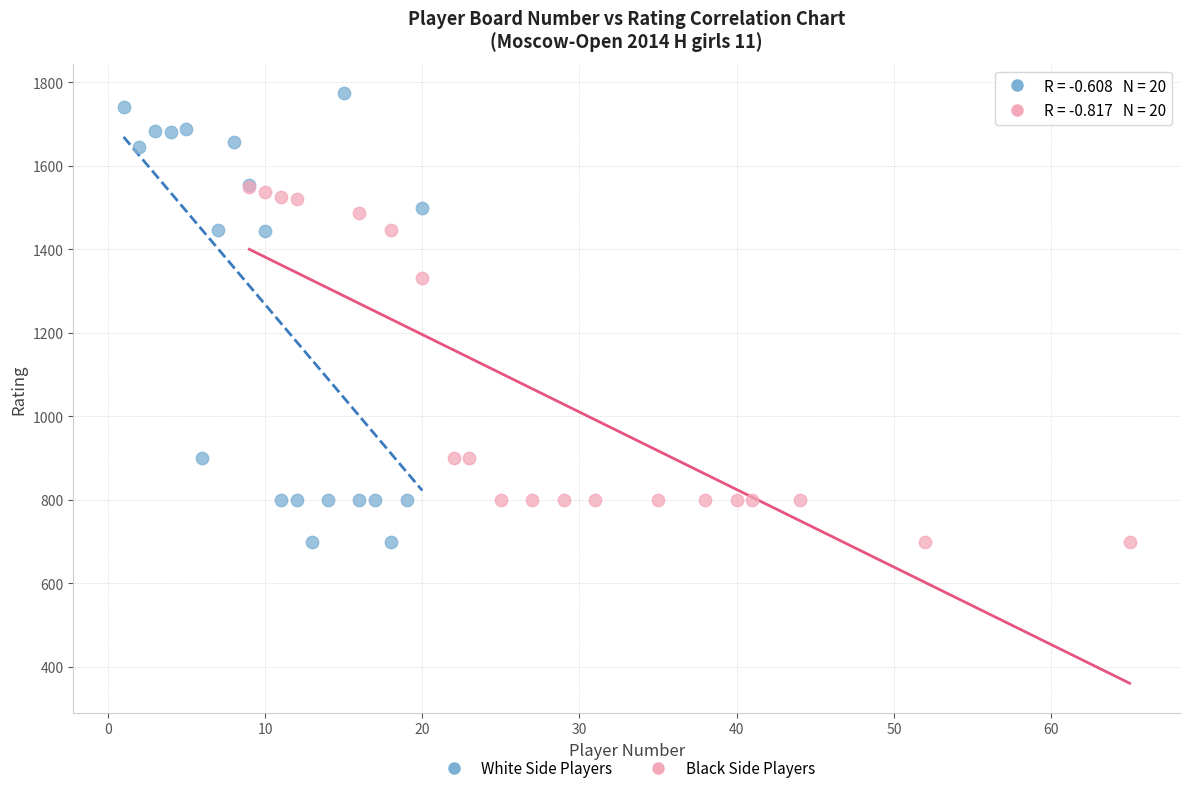

Which series reaches the maximum Y coordinate?

White Side Players